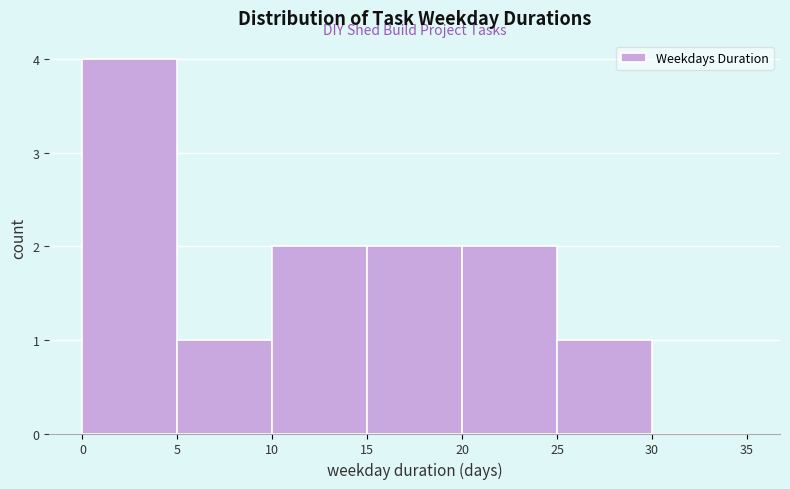

Reading left to right, transcribe this chart: for each bar, give the range it covers on the x-axis and its height. The values are not printed on the chart, so give them approximately, as read against the axis.

0 to 5: 4
5 to 10: 1
10 to 15: 2
15 to 20: 2
20 to 25: 2
25 to 30: 1
30 to 35: 0